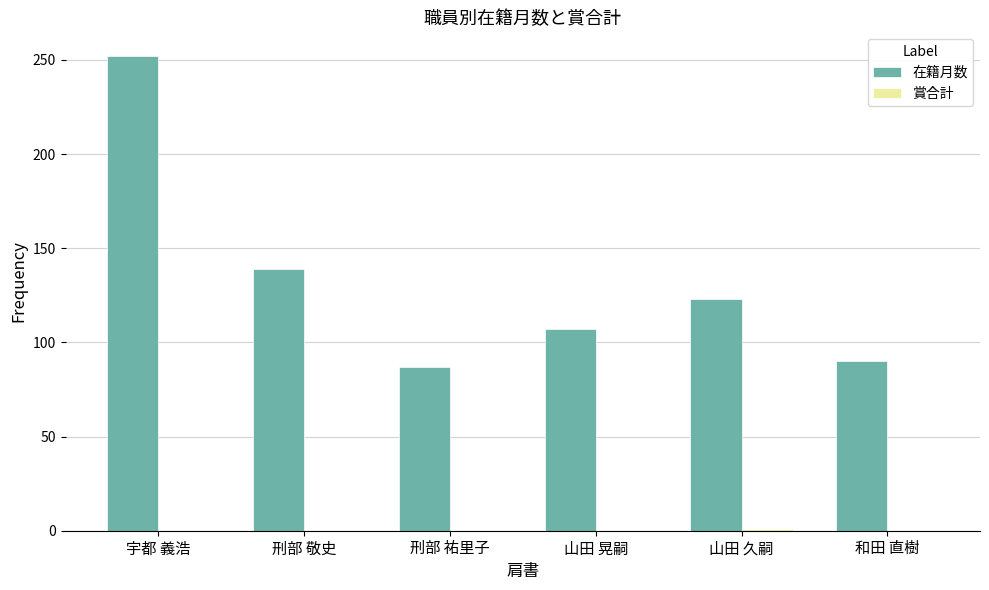

Which category has the highest value in the 在籍月数 series?

宇都 義浩